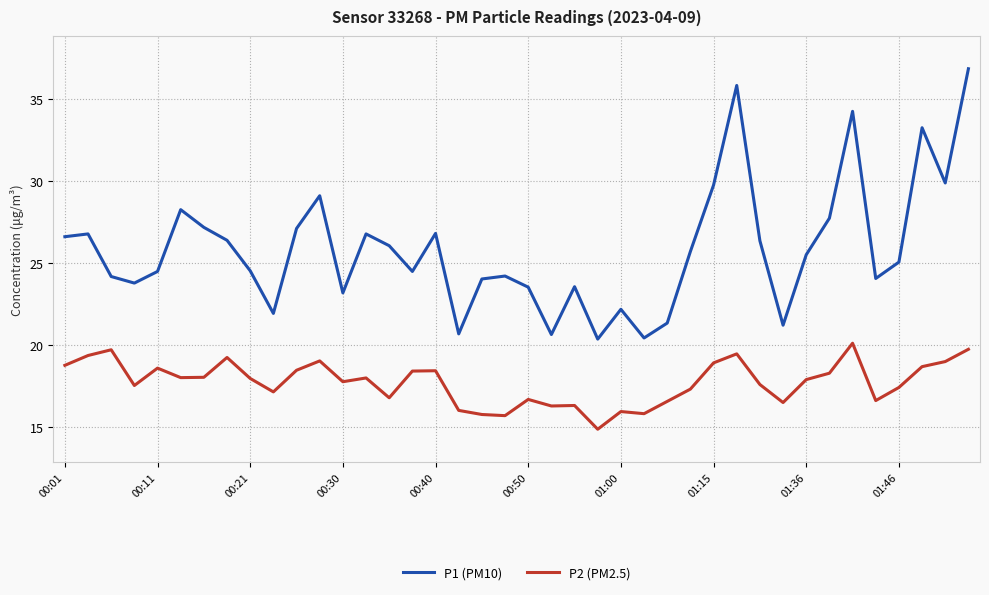

Which series has the largest range (max minus min)?

P1 (PM10)